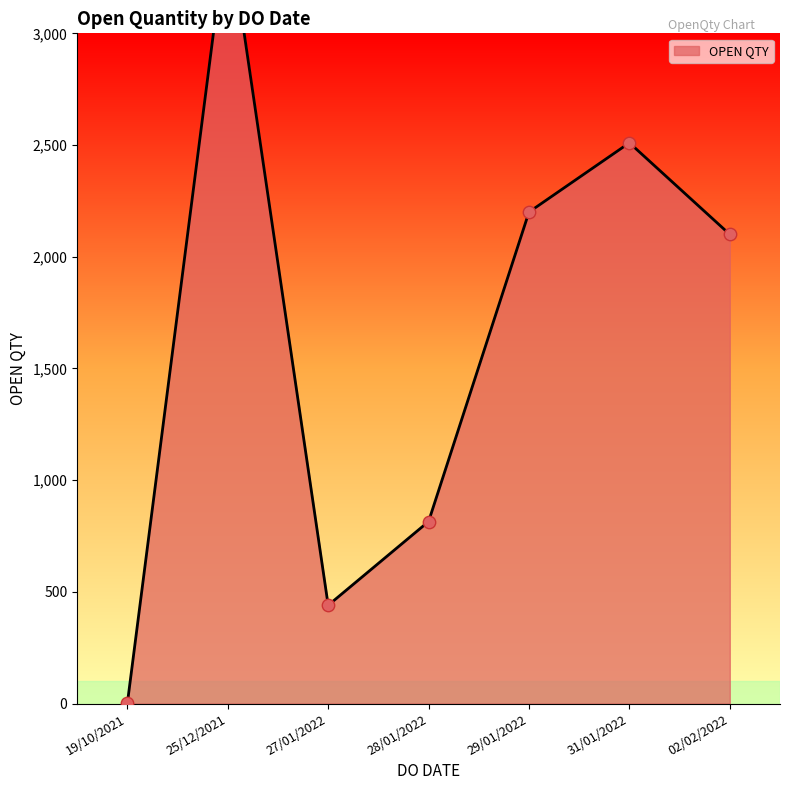

Between 02/02/2022 and 27/01/2022, which is larger?

02/02/2022